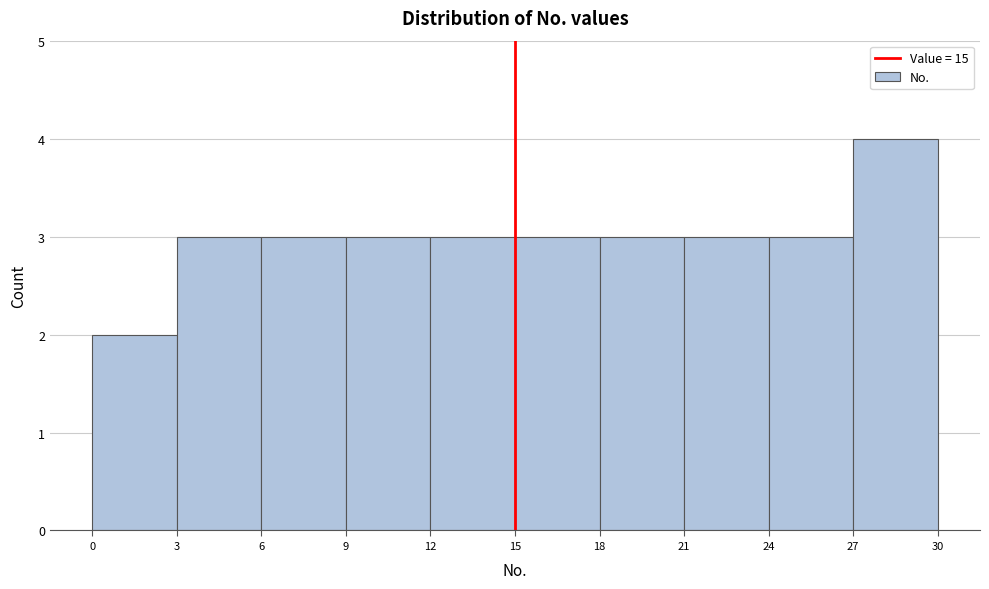

Reading left to right, transcribe this chart: for each bar, give the range it covers on the x-axis and its height. The values are not printed on the chart, so give them approximately, as read against the axis.

0 to 3: 2
3 to 6: 3
6 to 9: 3
9 to 12: 3
12 to 15: 3
15 to 18: 3
18 to 21: 3
21 to 24: 3
24 to 27: 3
27 to 30: 4